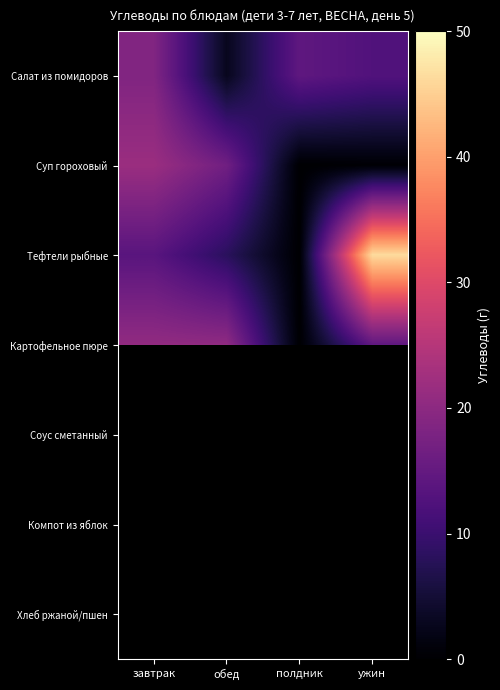

What is the sum of all Тефтели рыбные values?

68.0